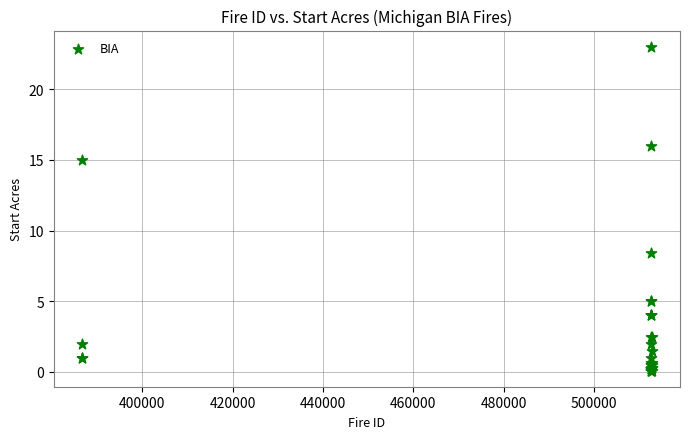

What Y value in the scatter plot is closest to 11?

8.4